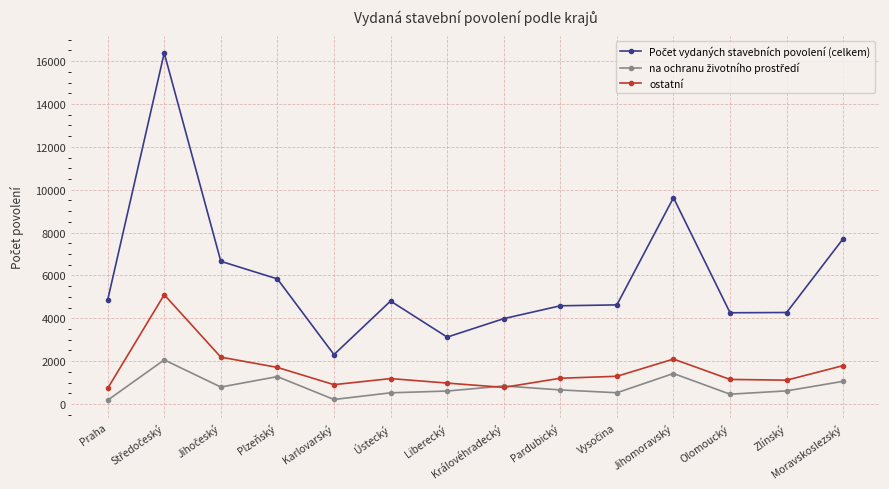

What is the approximate value of ostatní at Plzeňský?

1707